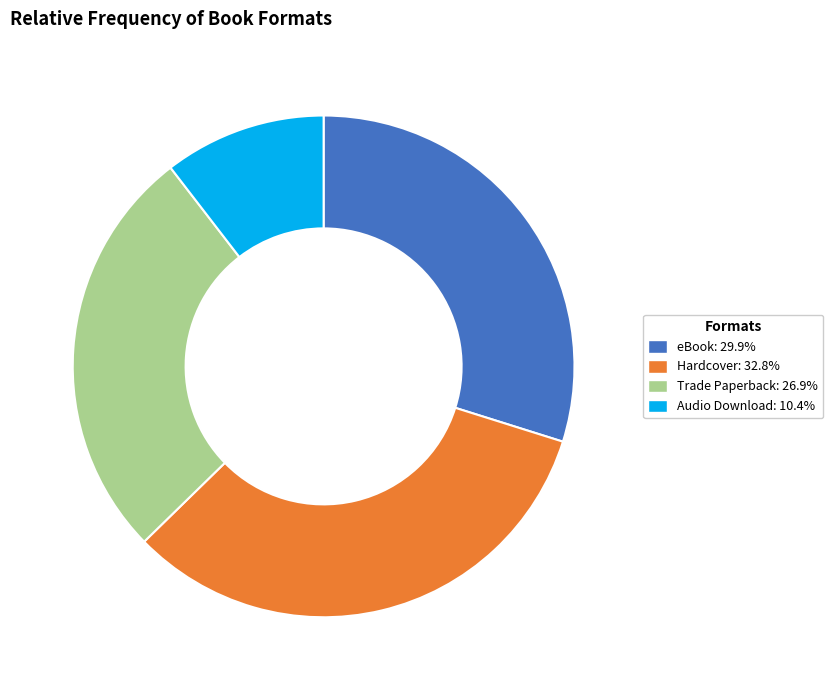

Is the sum of eBook and Trade Paperback greater than half?

Yes